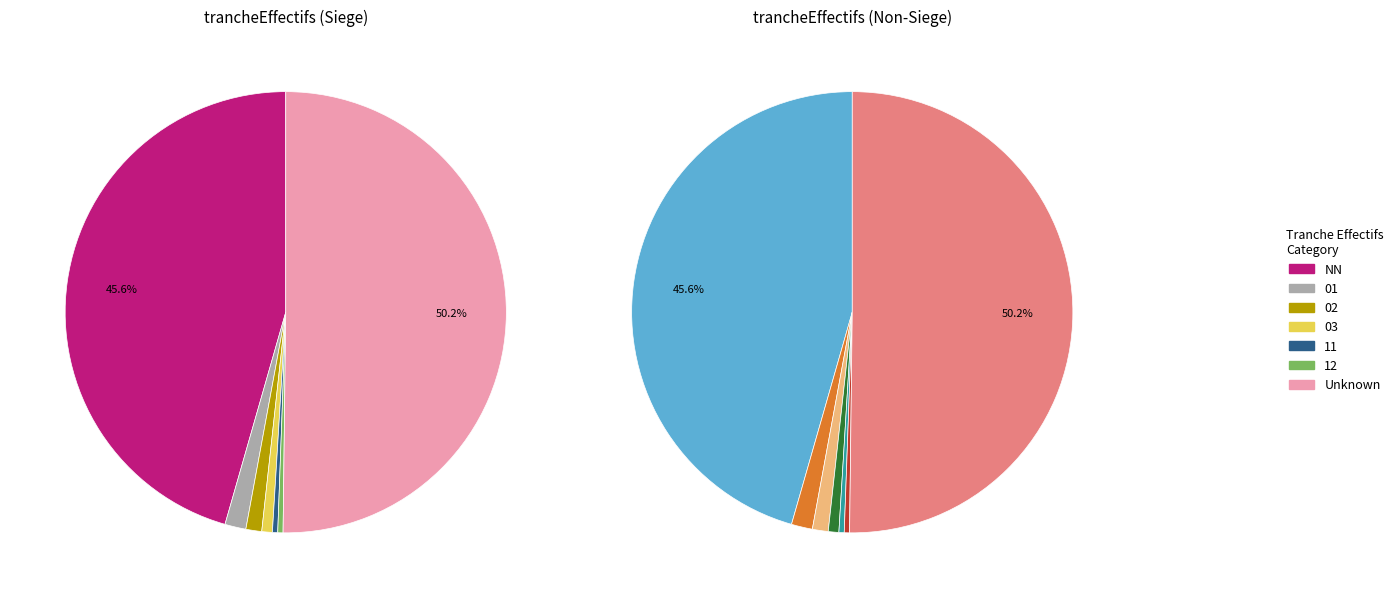

How many slices are in this pie chart?

7